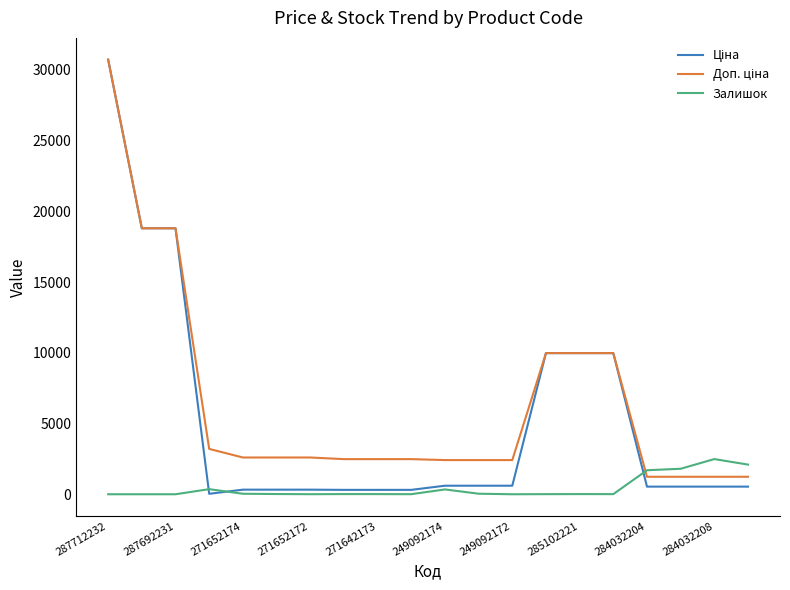

What is the greatest value displayed?

30717.1